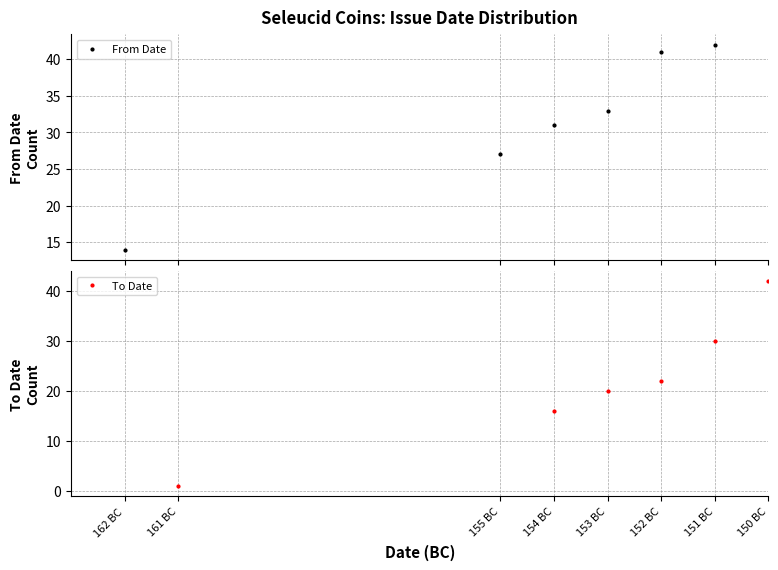

True or false: From Date has more than 0 points higher than both neighbors.

False